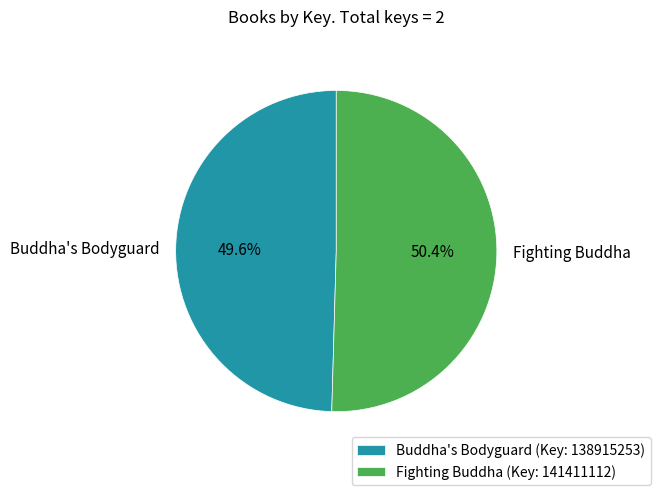

Which has a higher value, Fighting Buddha or Buddha's Bodyguard?

Fighting Buddha